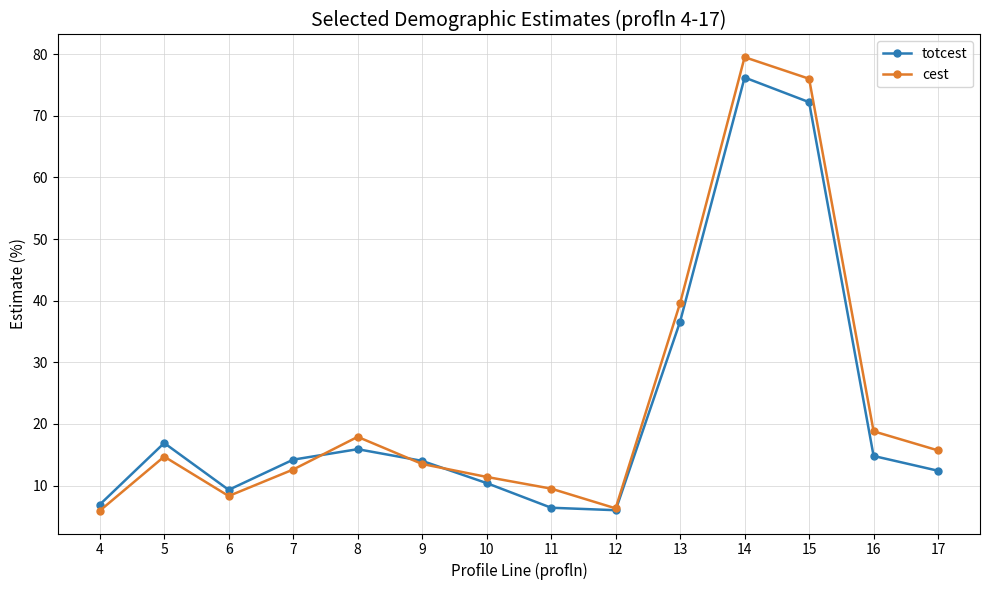

Rank the series by their maximum value, from lowest to highest.

totcest, cest